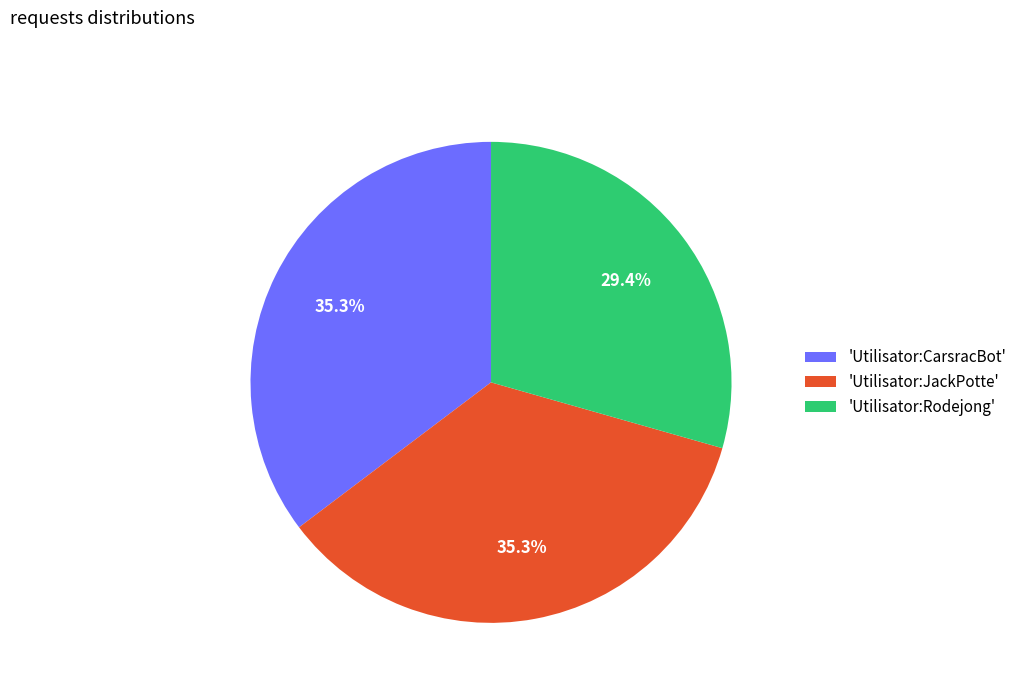

Does any single category account for the majority?

No